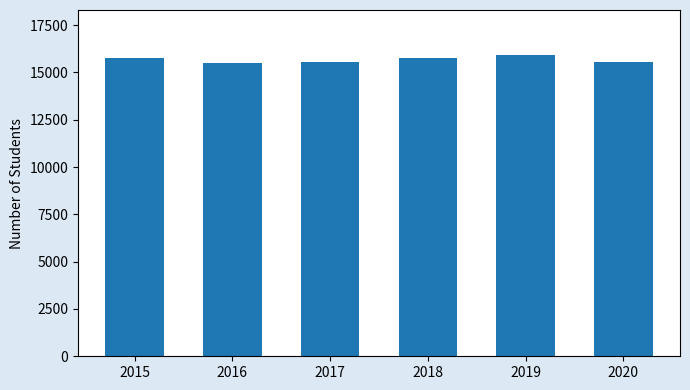

Does the chart contain any negative values?

No